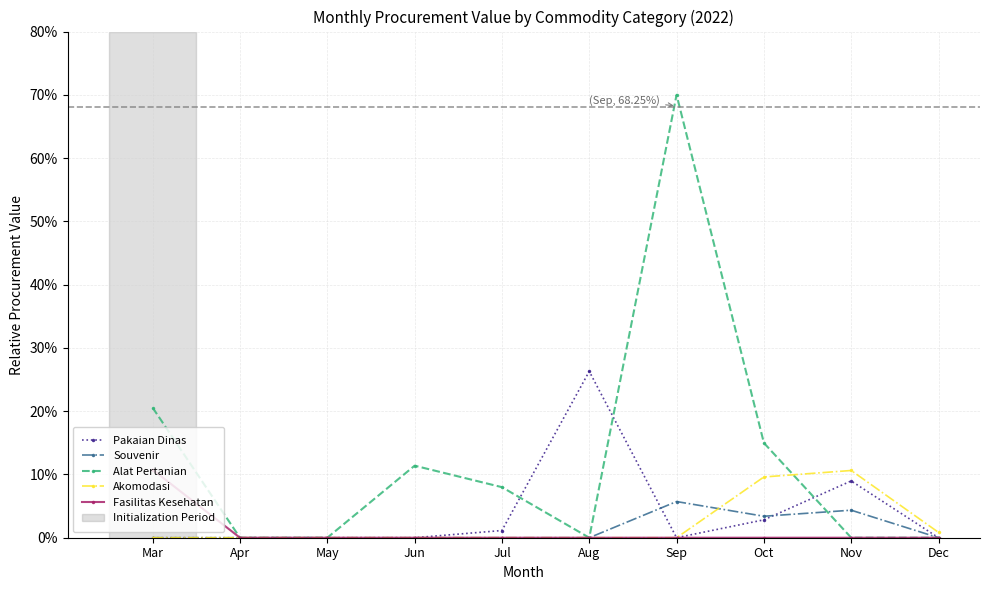

How many data points does each series have?

10